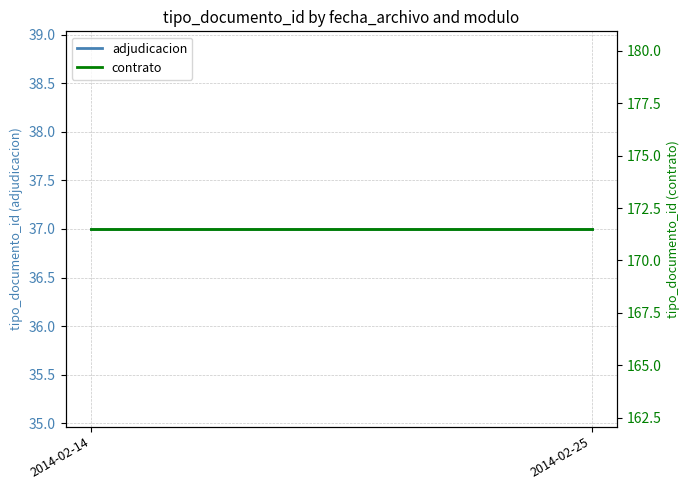

The value of contrato at 2014-02-25 is 115.0. True or false?

False